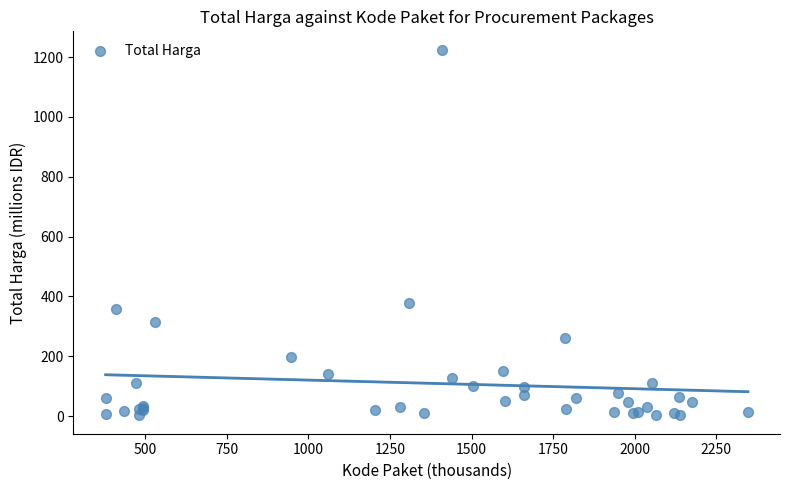

What Y value in the scatter plot is closest to 613?

379.1